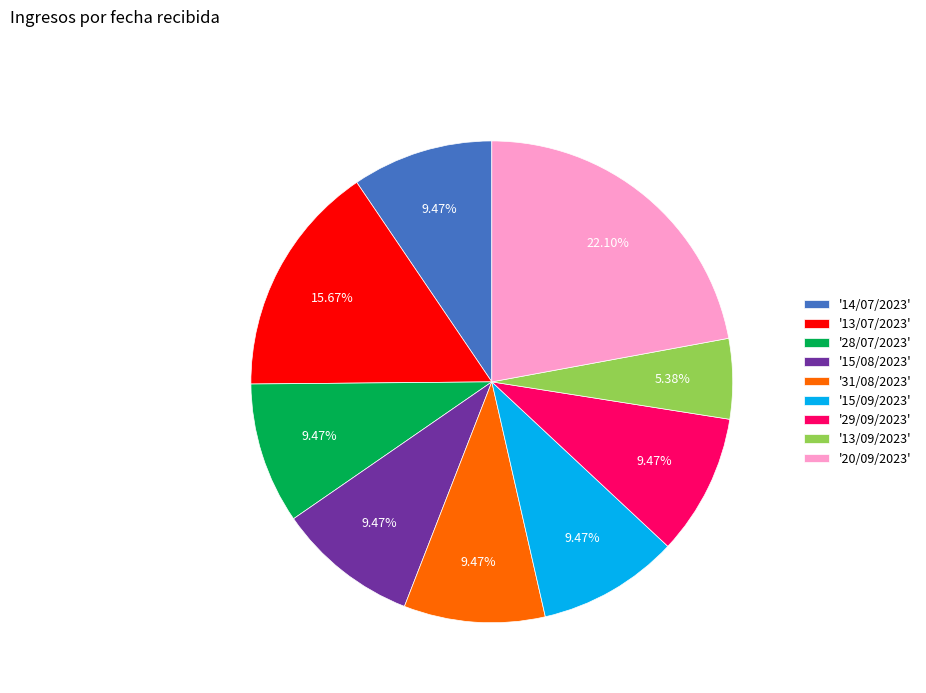

Is '29/09/2023' the majority of the pie?

No